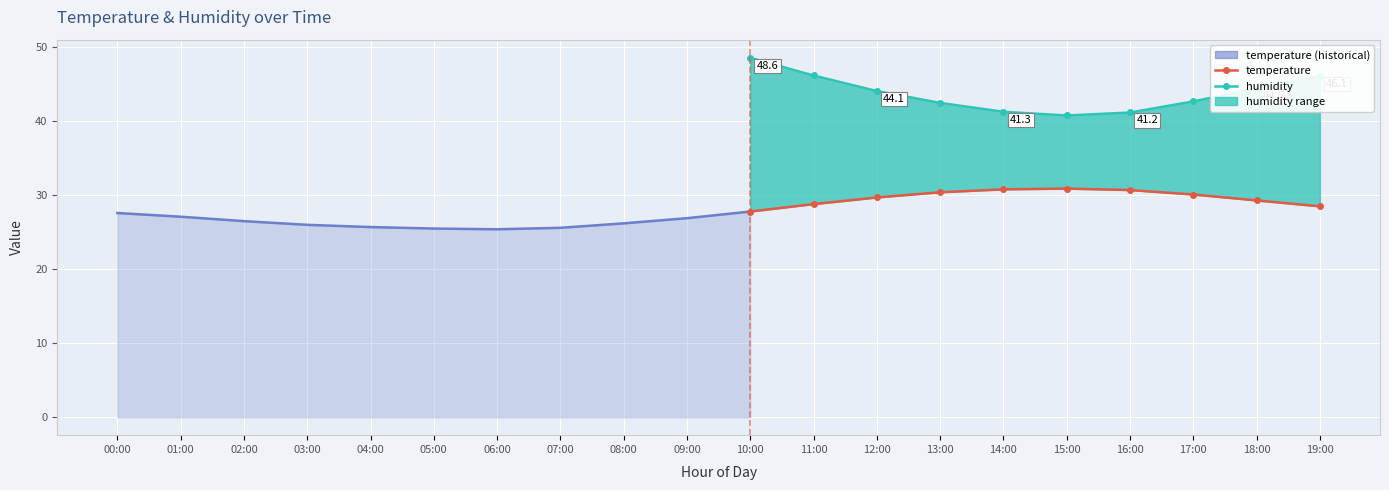

True or false: humidity and temperature cross at least once.

False